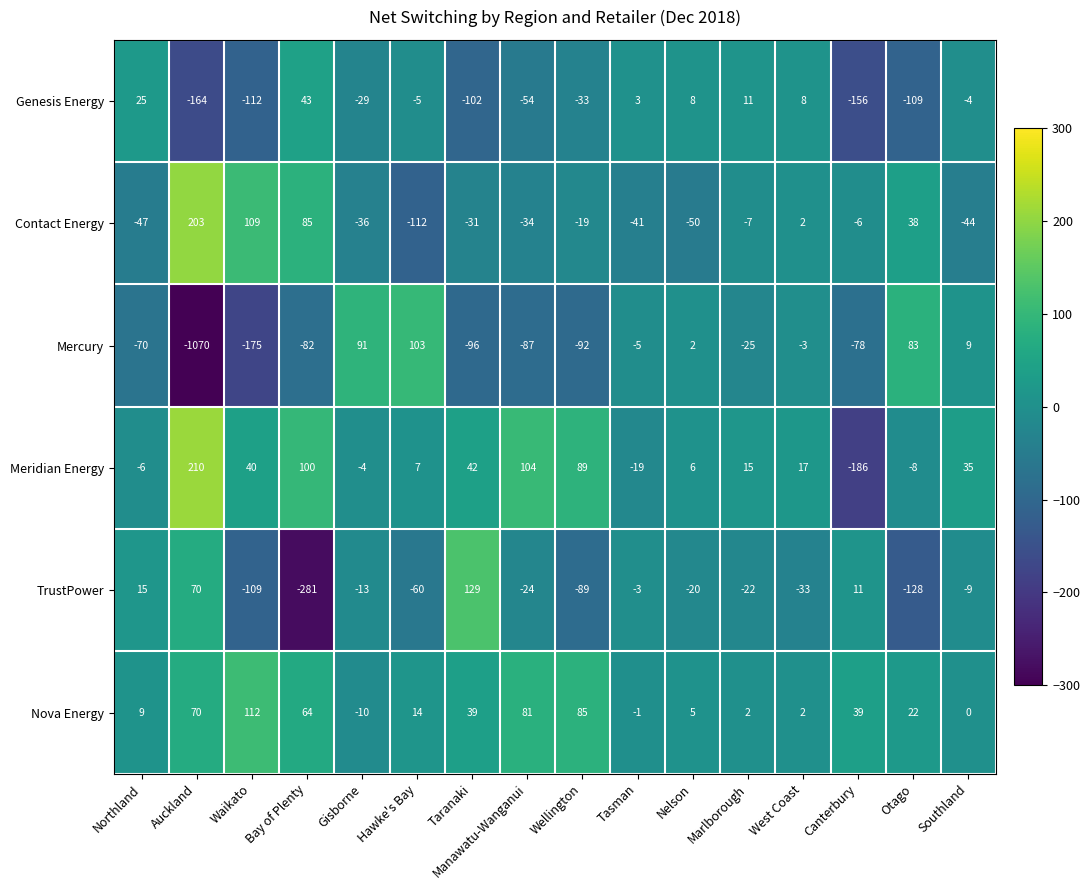

Where is Contact Energy nearest to the value 45?

Otago